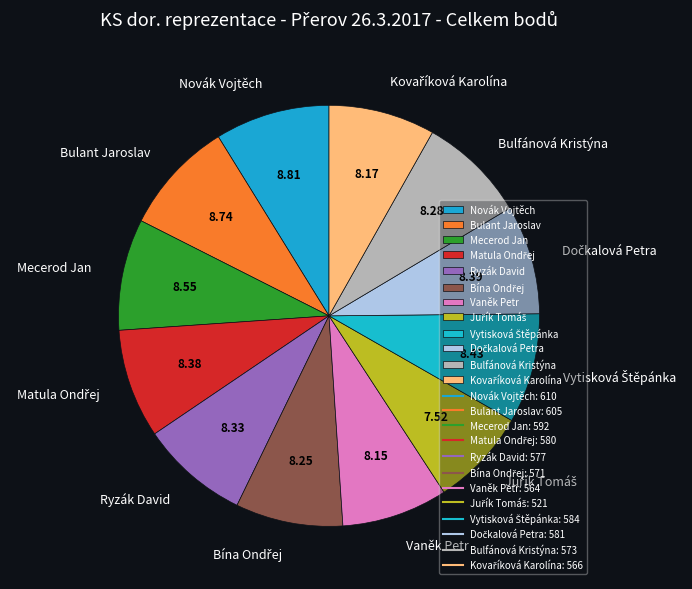

Does Vaněk Petr represent more than half of the total?

No